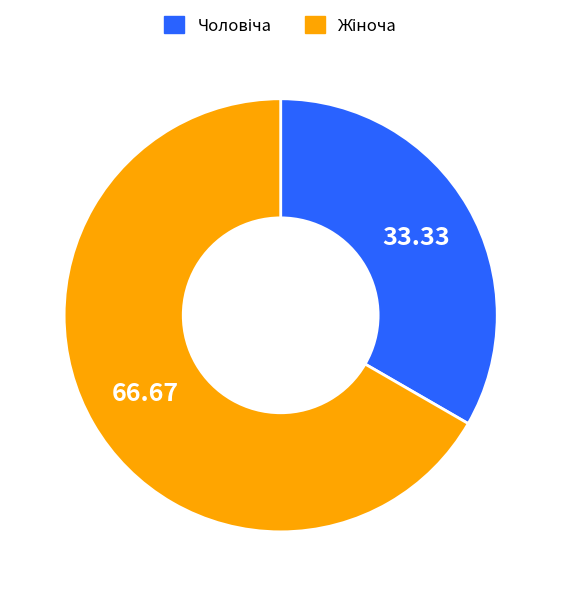

Count the number of slices in the pie.

2